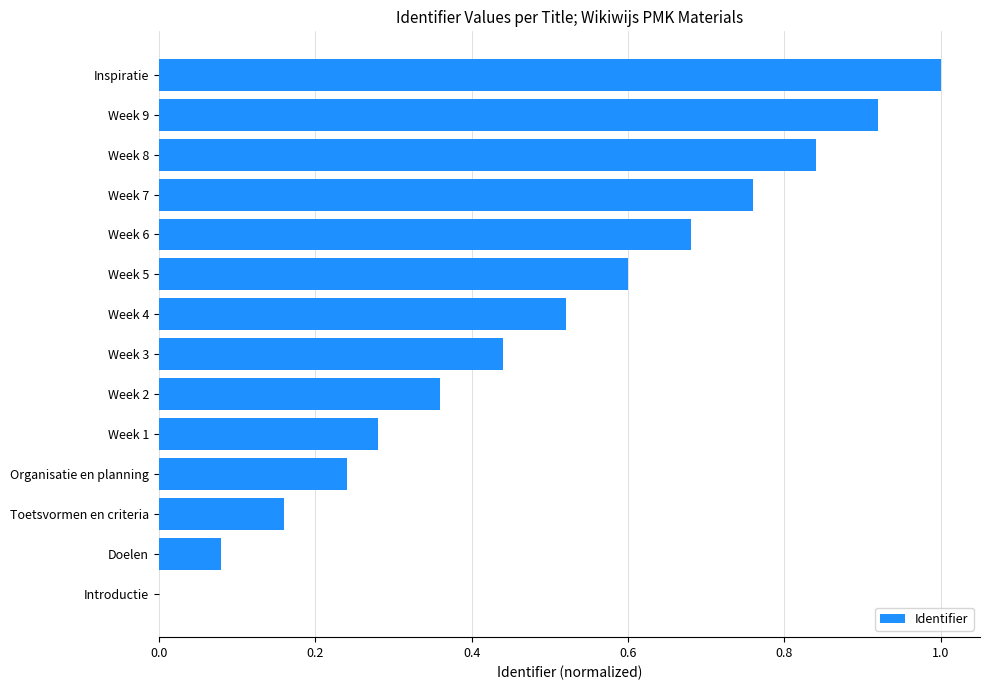

The value at Inspiratie is 1.0. True or false?

True